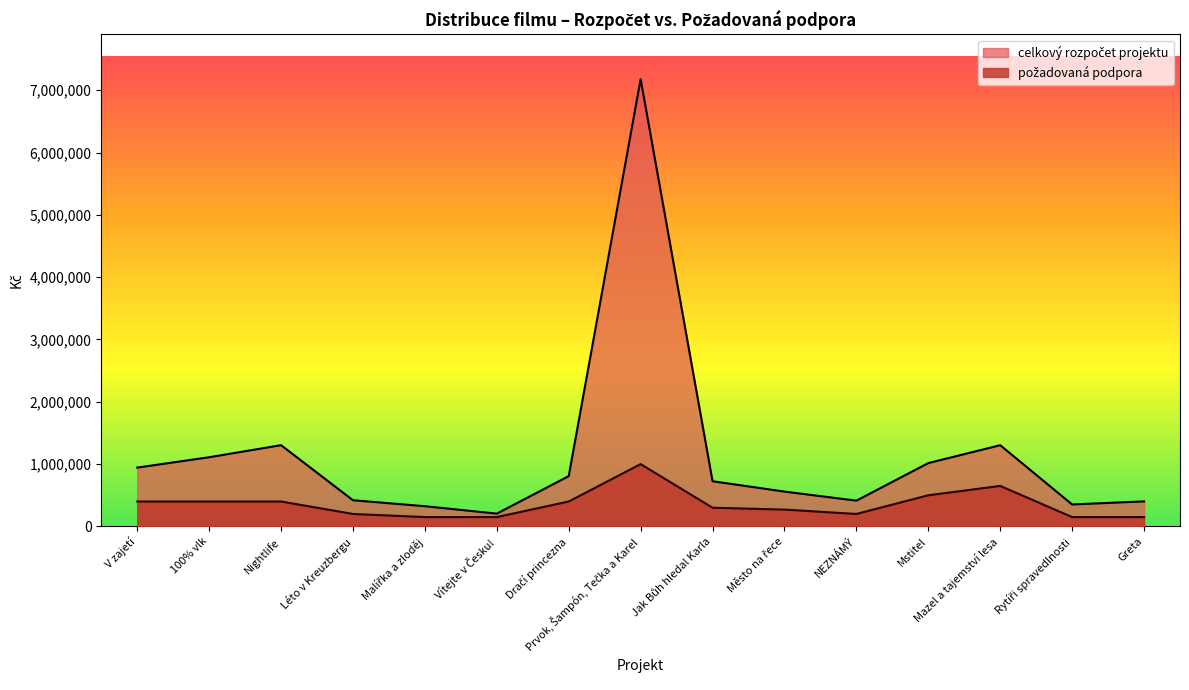

Where is celkový rozpočet projektu nearest to the value 3691437?

Nightlife